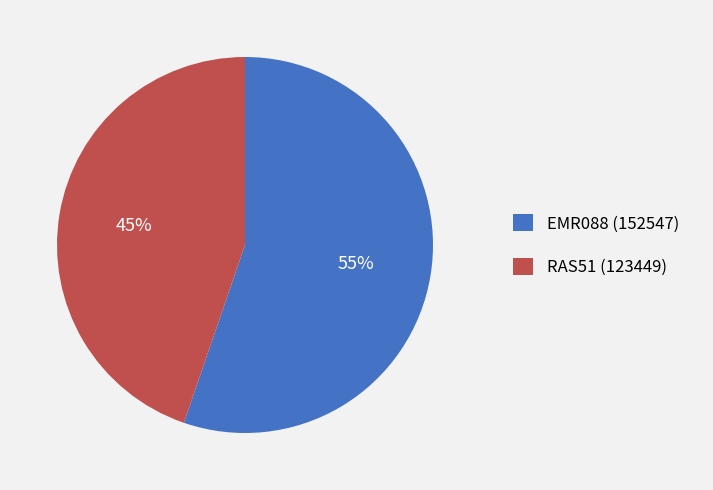

Which category has the smallest portion of the pie?

RAS51